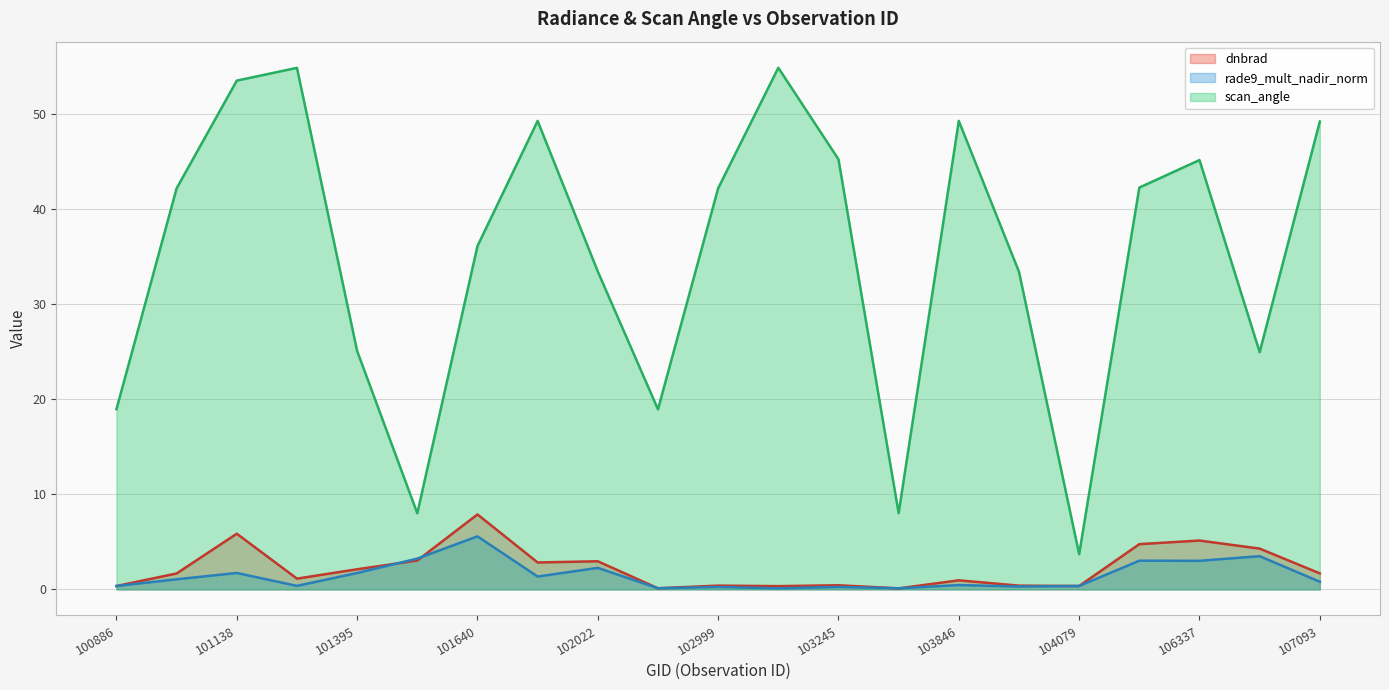

What is the difference between the maximum and minimum values in the rade9_mult_nadir_norm series?

5.5